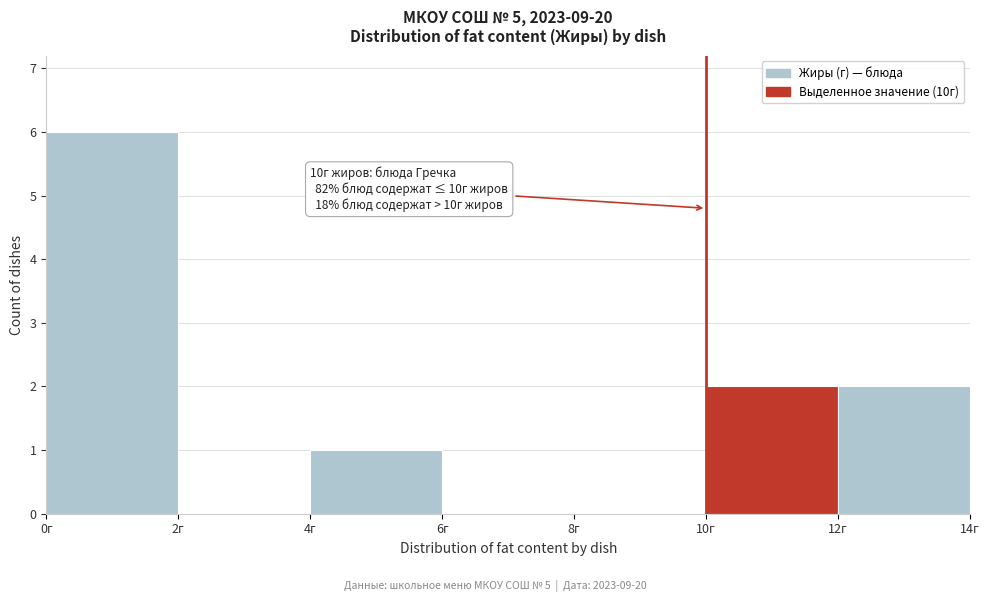

Which range on the x-axis has the tallest bar?

0 to 2